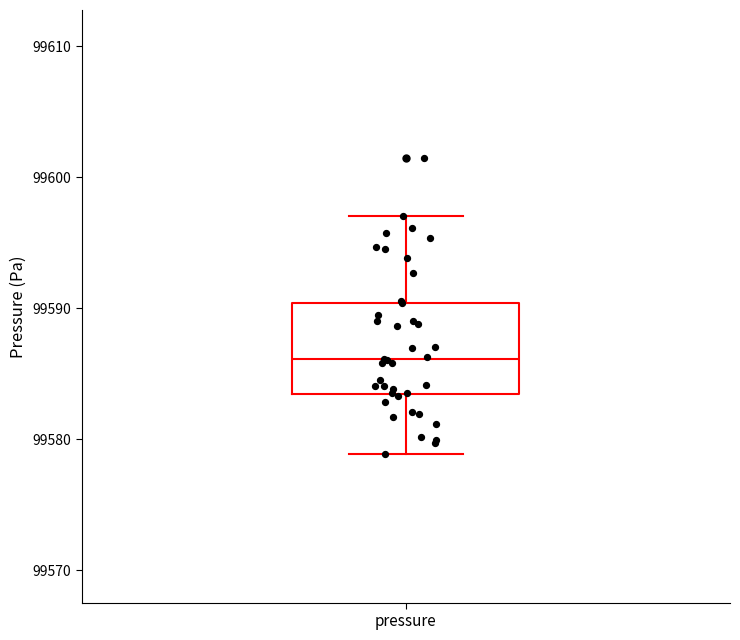

Transcribe this box plot: give where the median line is, the range the box spans, and where the two whiskers end, as read against the y-axis. The values are not printed on the chart, so give them approximately, as read against the axis.

median 99586, box 99583 to 99590, whiskers 99579 to 99597